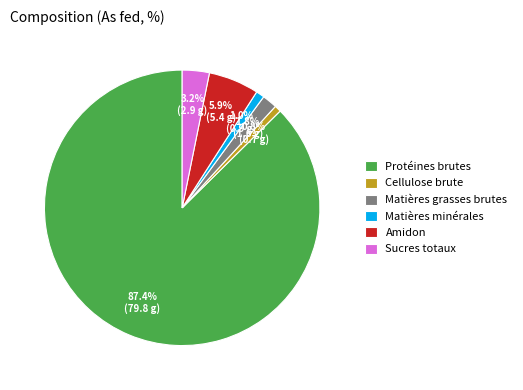

Combined, do Sucres totaux and Cellulose brute account for over 50%?

No